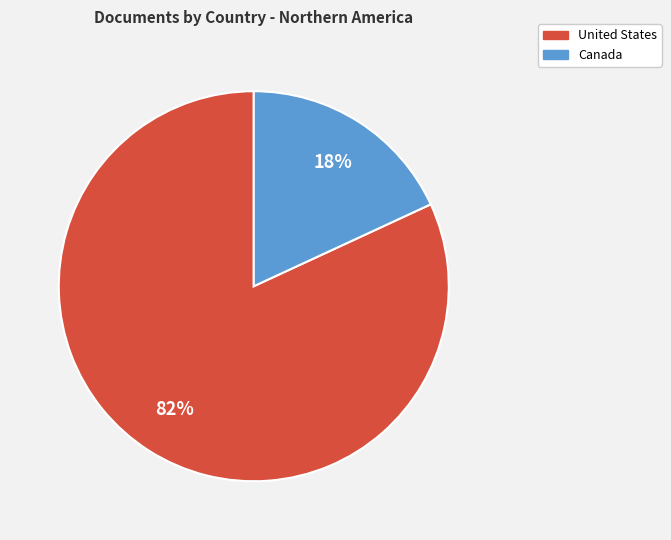

True or false: United States accounts for 96% of the total.

False